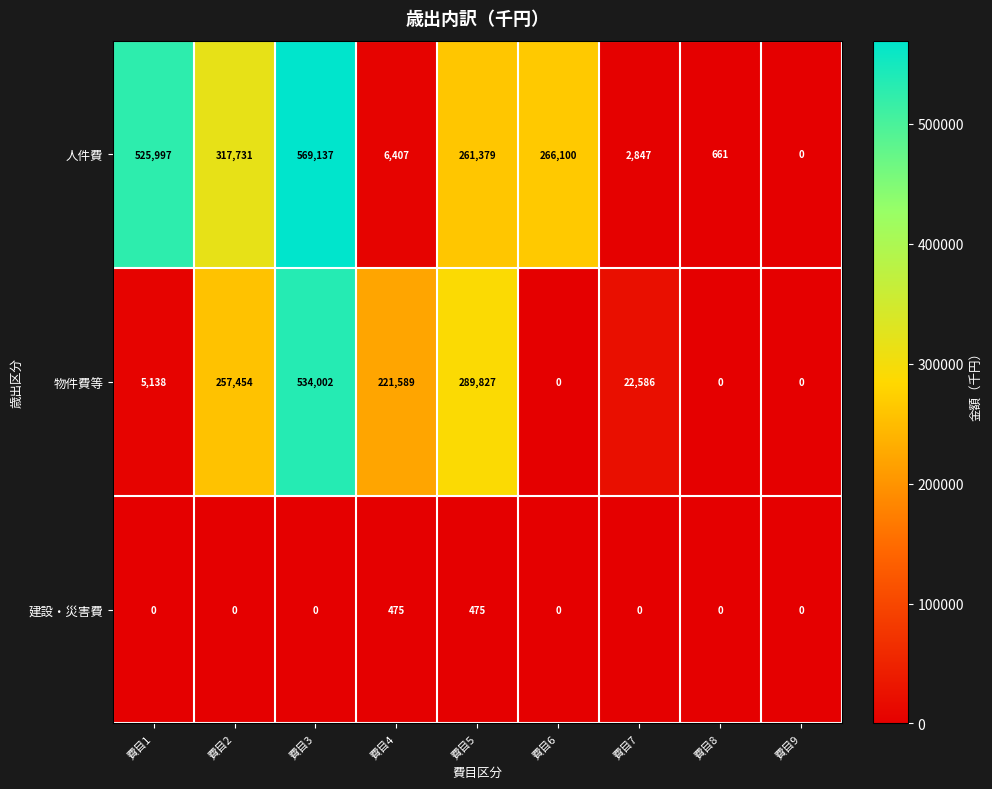

List the series in order of their overall mean, lowest first.

建設・災害費, 物件費等, 人件費